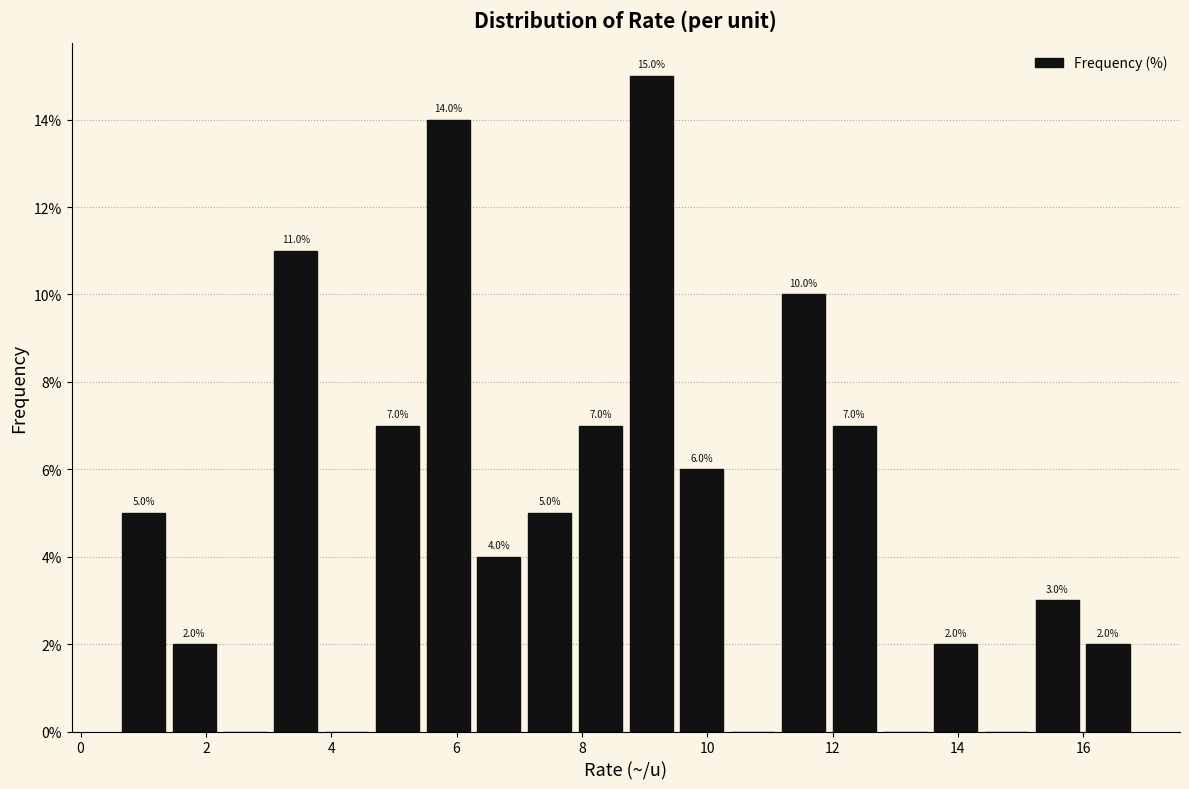

Over which range of the x-axis is the bar tallest?

8.8 to 9.6